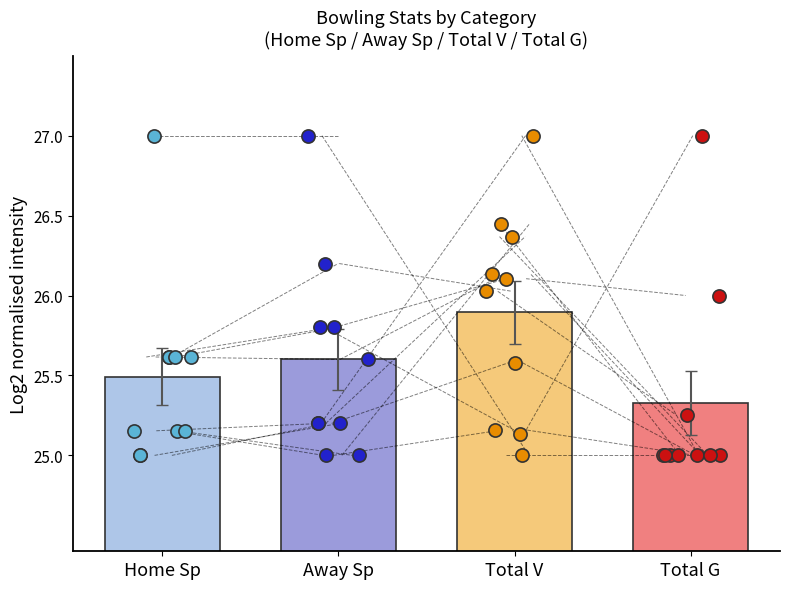

Which series has the largest total across all categories?

Total V